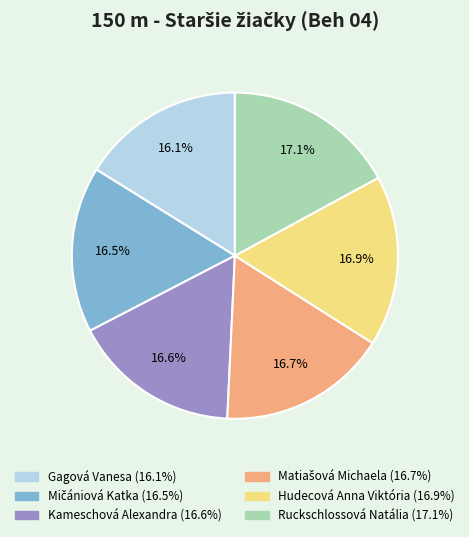

Which has a higher value, Gagová Vanesa or Ruckschlossová Natália?

Ruckschlossová Natália